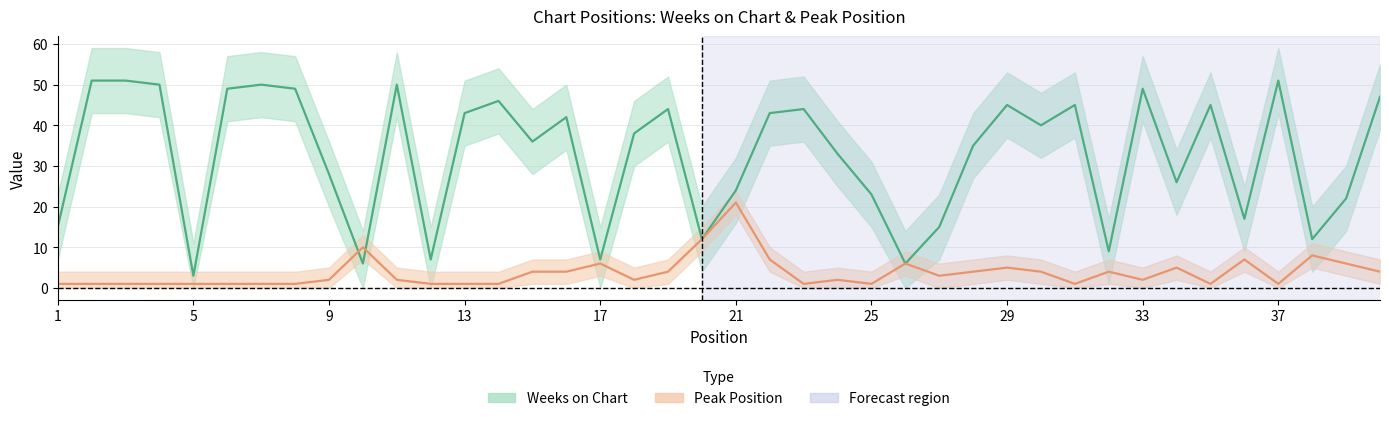

Rank the categories by Peak Position value from highest to lowest.

21, 20, 10, 38, 22, 36, 17, 26, 39, 29, 34, 15, 16, 19, 28, 30, 32, 40, 27, 9, 11, 18, 24, 33, 1, 2, 3, 4, 5, 6, 7, 8, 12, 13, 14, 23, 25, 31, 35, 37